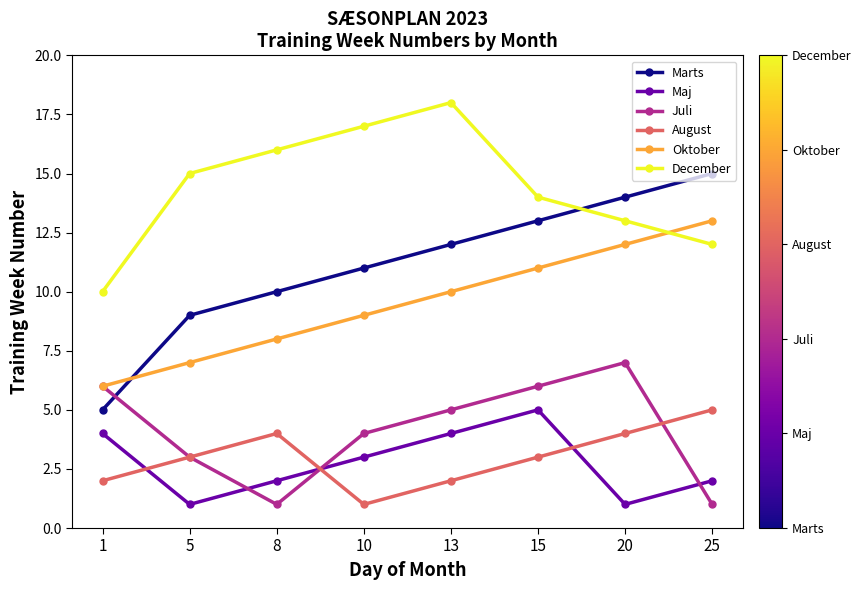

Reading right to left, list all the values displayed in this chart.

Marts: 15	14	13	12	11	10	9	5
Maj: 2	1	5	4	3	2	1	4
Juli: 1	7	6	5	4	1	3	6
August: 5	4	3	2	1	4	3	2
Oktober: 13	12	11	10	9	8	7	6
December: 12	13	14	18	17	16	15	10